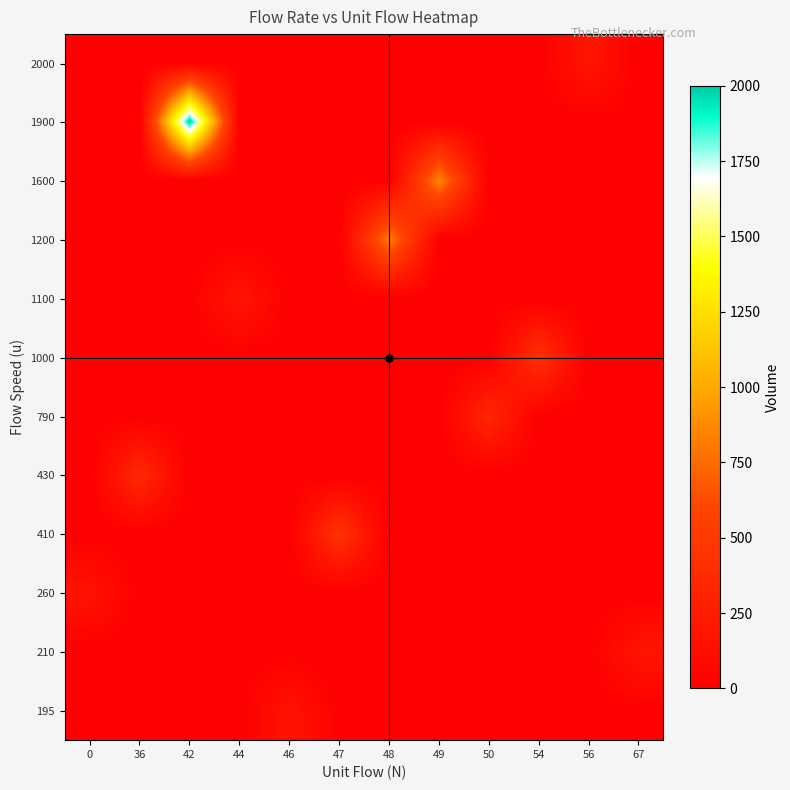

At how many categories does at least one series exceed 1504?

1